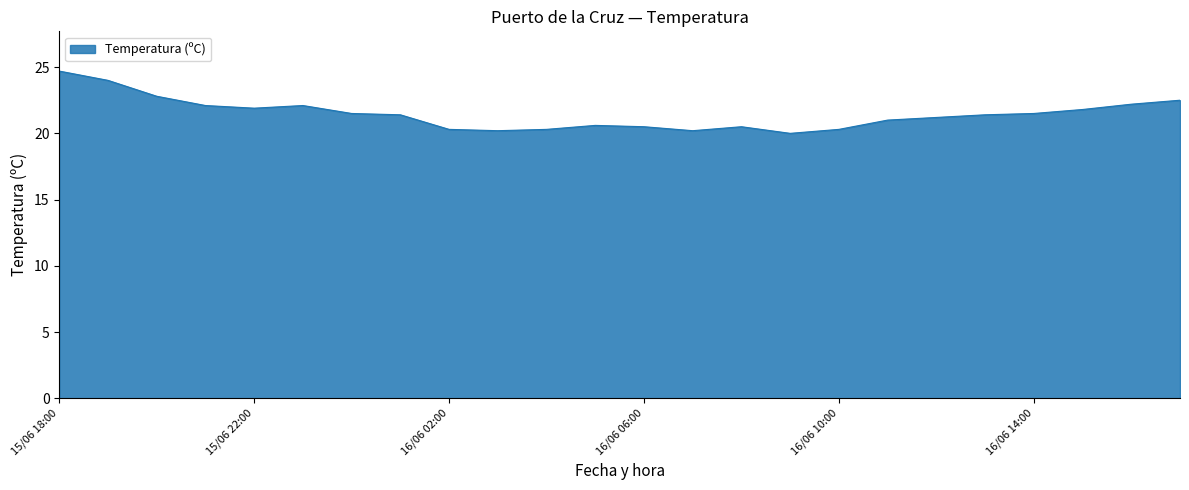

What is the smallest value displayed?

20.0